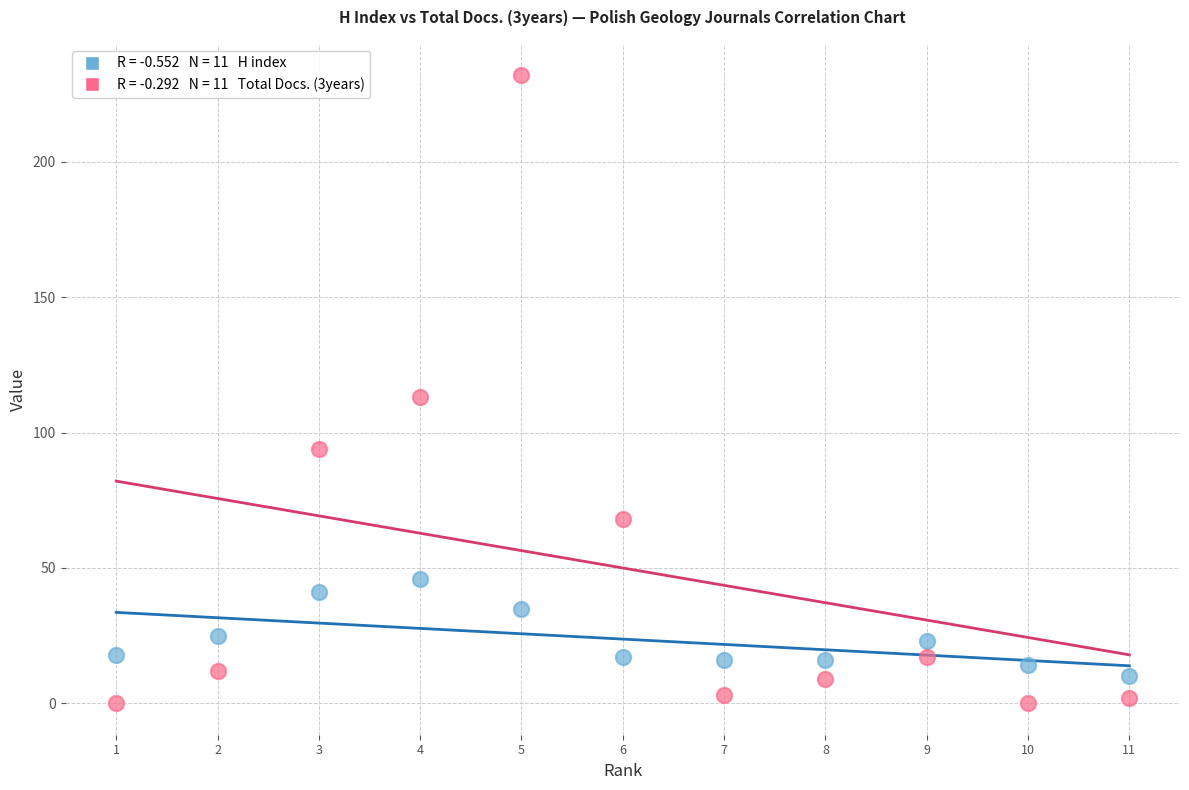

Across all series, what Y value is closest to 116?

113